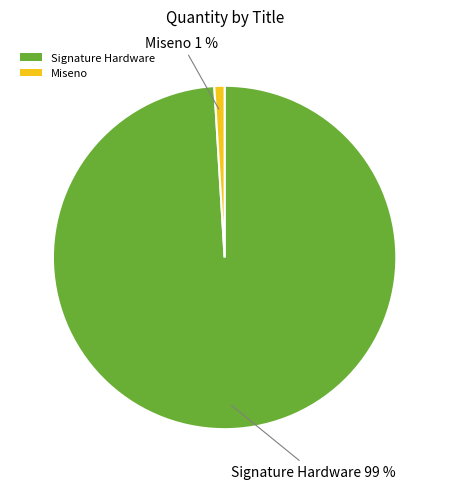

The Signature Hardware slice represents 89% of the pie. True or false?

False